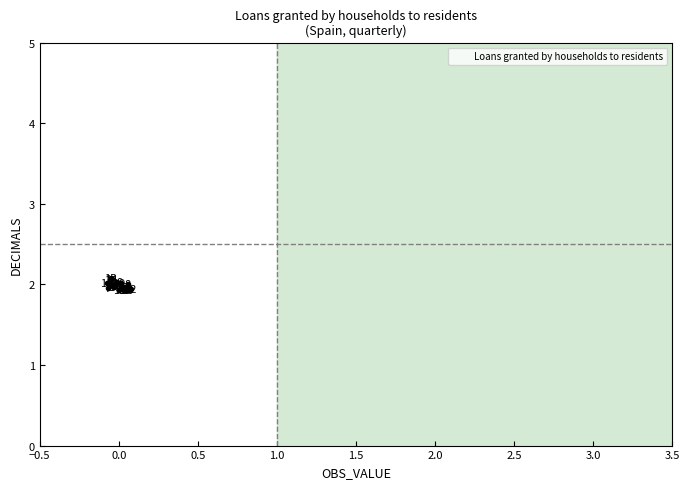

What Y value in the scatter plot is closest to 2?

2.0